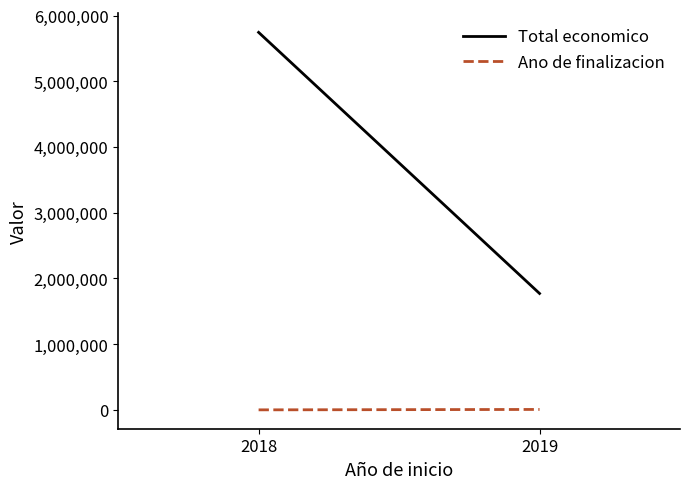

Is it true that Total economico equals 5745692 at 2018?

True